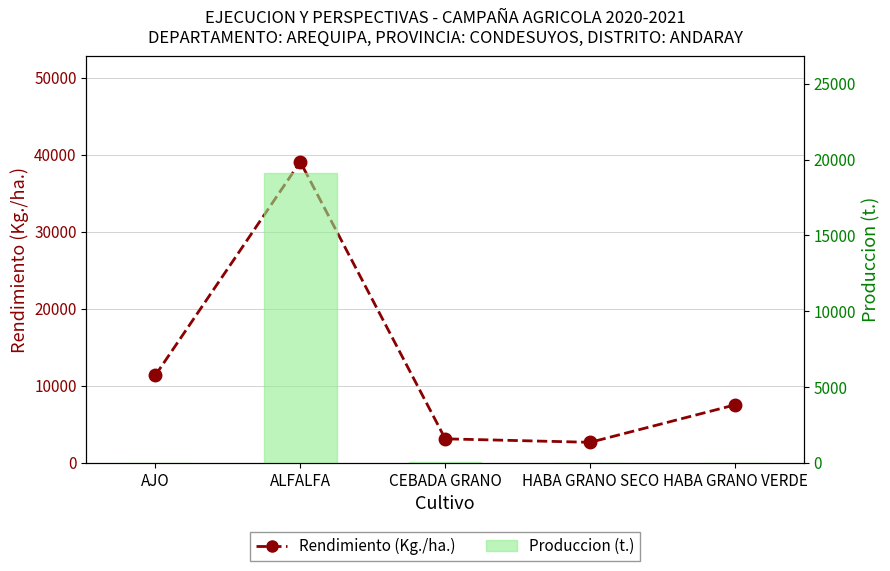

What is the difference between the maximum and minimum values in the Produccion (t.) series?

19140.1